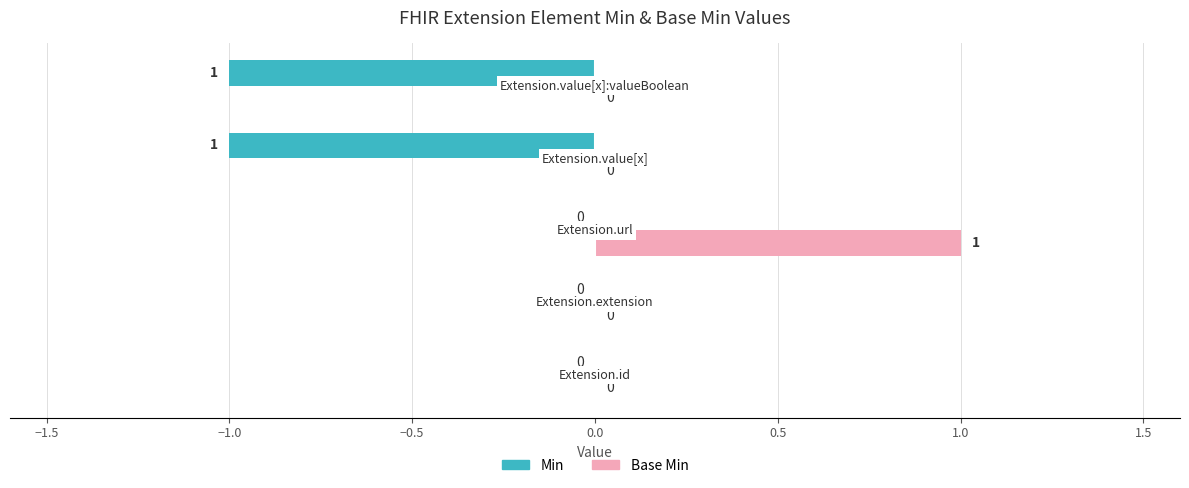

What are all the series names shown in the legend?

Min, Base Min